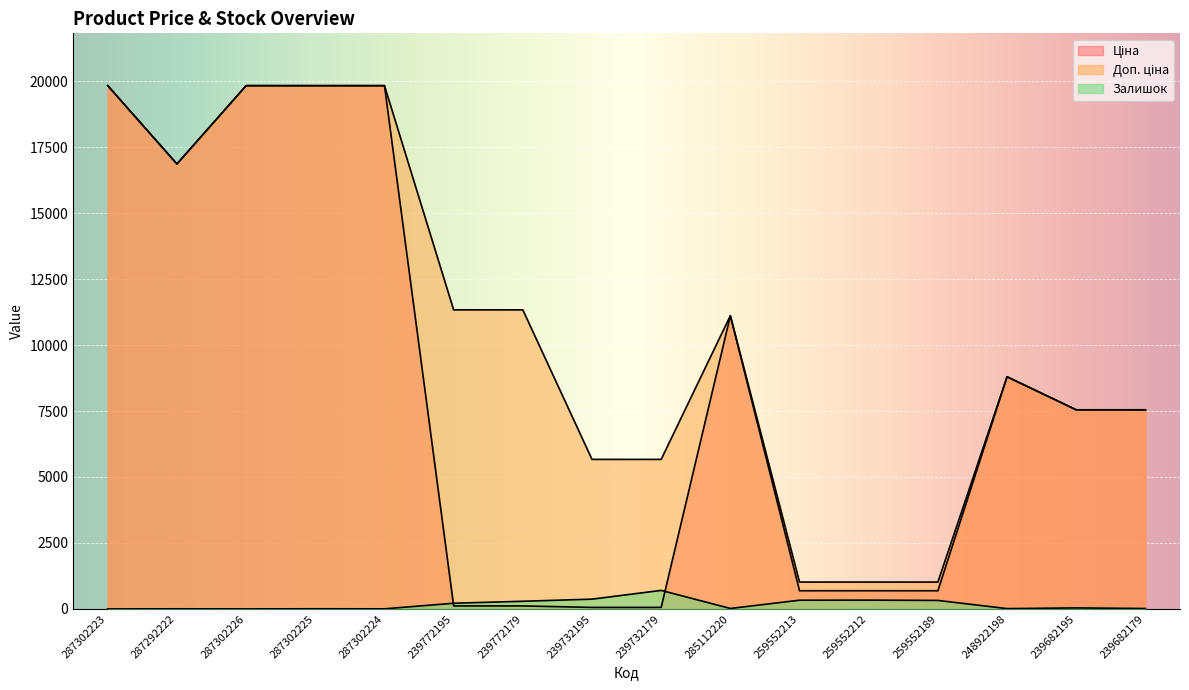

Reading left to right, extract all data points from this chart.

Ціна: 287302223=19831.1	287292222=16863.2	287302226=19831.1	287302225=19831.1	287302224=19831.1	239772195=113.3	239772179=113.3	239732195=56.7	239732179=56.7	285112220=11113.6	259552213=689.1	259552212=689.1	259552189=689.1	248922198=8797.6	239682195=7545.9	239682179=7545.9
Доп. ціна: 287302223=19831.1	287292222=16863.2	287302226=19831.1	287302225=19831.1	287302224=19831.1	239772195=11334.0	239772179=11334.0	239732195=5667.0	239732179=5667.0	285112220=11113.6	259552213=1017.8	259552212=1017.8	259552189=1017.8	248922198=8797.6	239682195=7545.9	239682179=7545.9
Залишок: 287302223=0.0	287292222=4.0	287302226=1.0	287302225=5.0	287302224=3.0	239772195=215.0	239772179=290.0	239732195=370.0	239732179=702.0	285112220=17.0	259552213=330.0	259552212=333.0	259552189=322.0	248922198=11.0	239682195=38.0	239682179=15.0